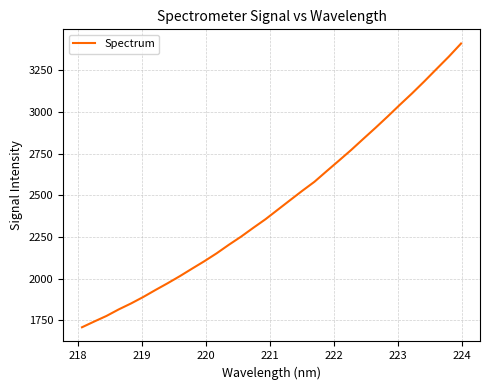

What is the minimum value shown in the chart?

1708.0